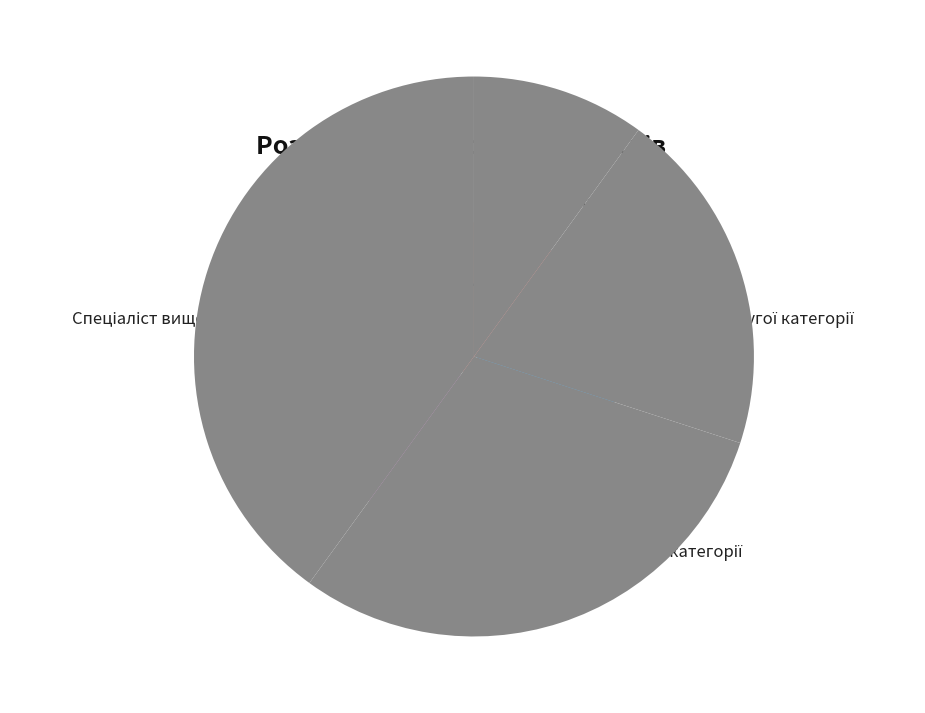

Is it true that Спеціаліст другої категорії is 31% of the pie?

False